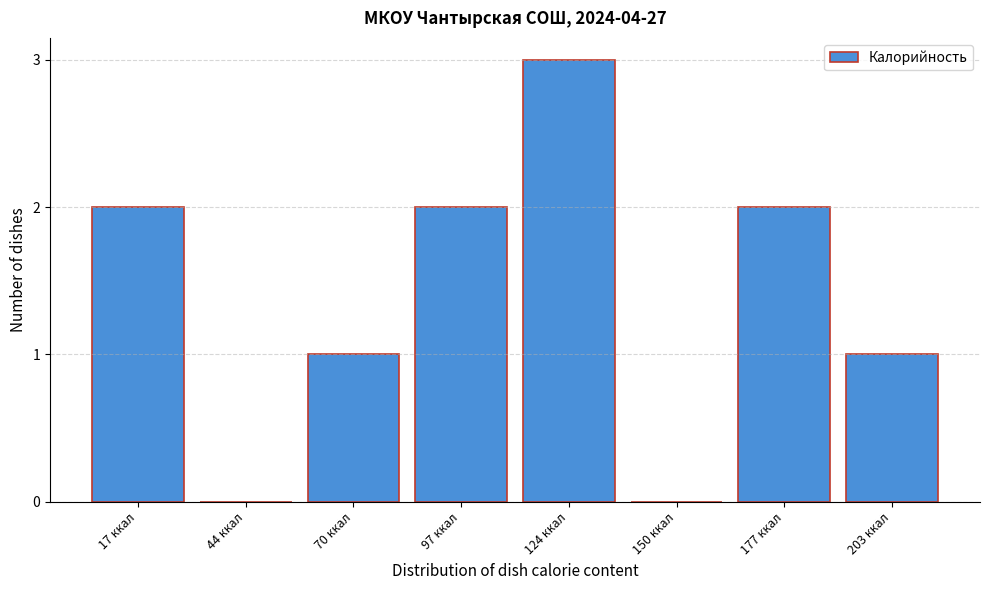

Reading right to left, extract all data points from this chart.

203 ккал=1	177 ккал=2	150 ккал=0	124 ккал=3	97 ккал=2	70 ккал=1	44 ккал=0	17 ккал=2